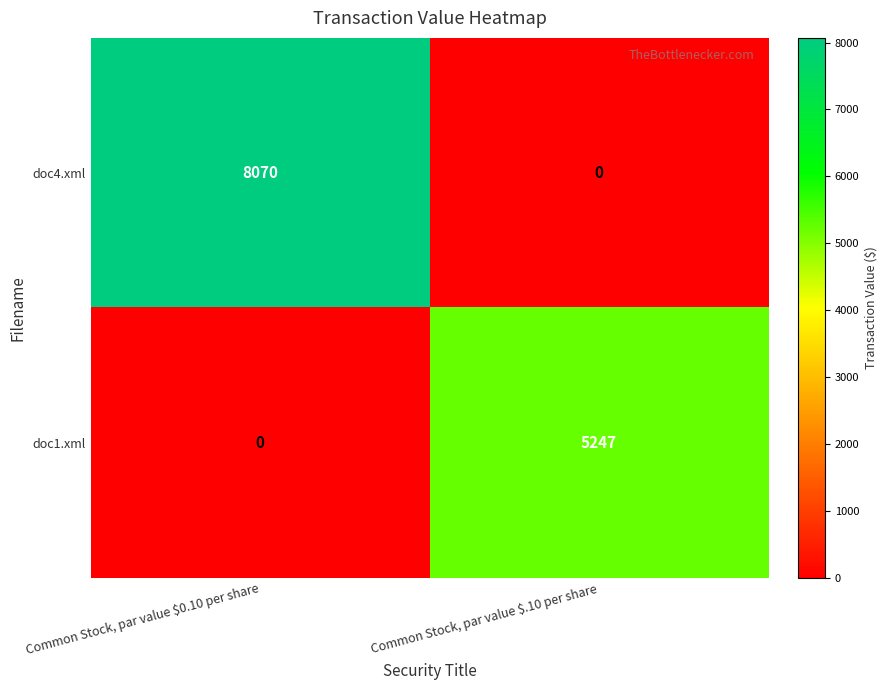

What is the sum of all doc1.xml values?

5247